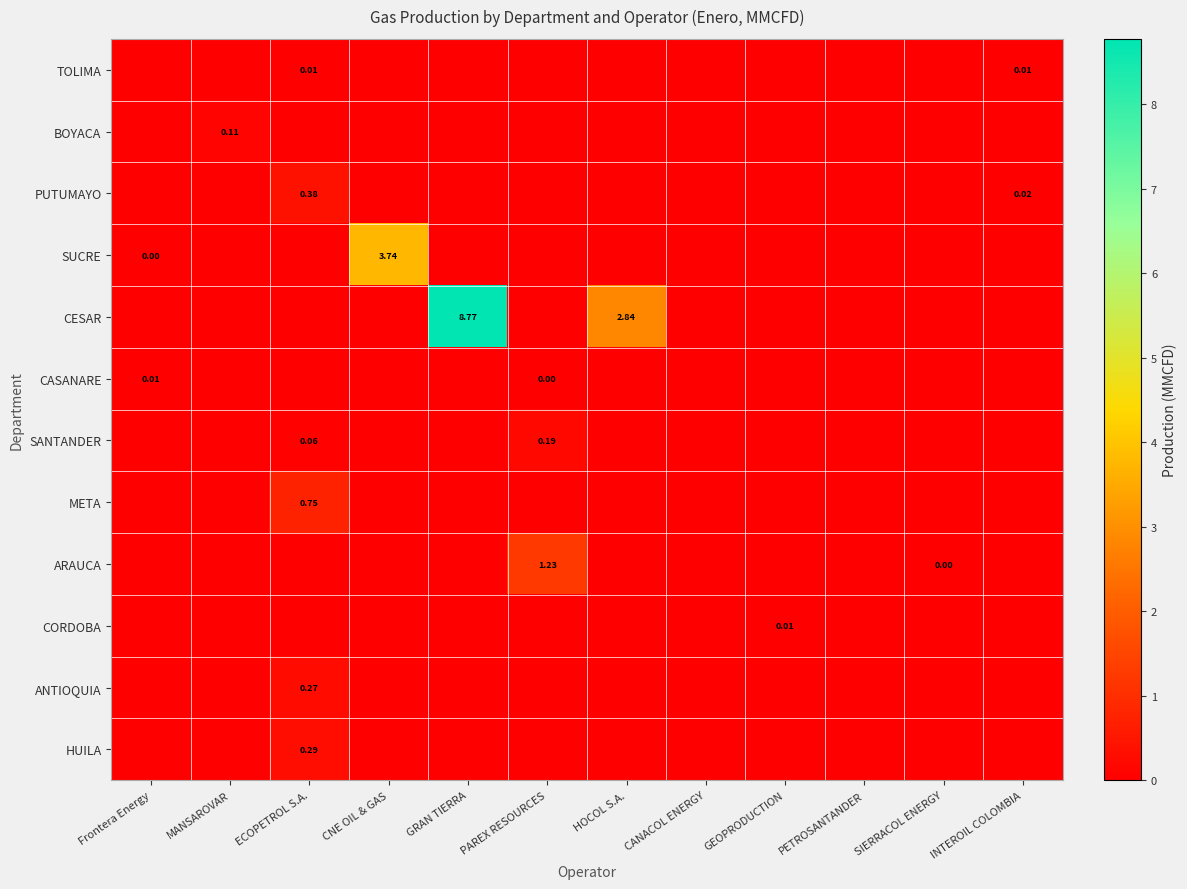

The CORDOBA series shows 0.0 at INTEROIL COLOMBIA. True or false?

True